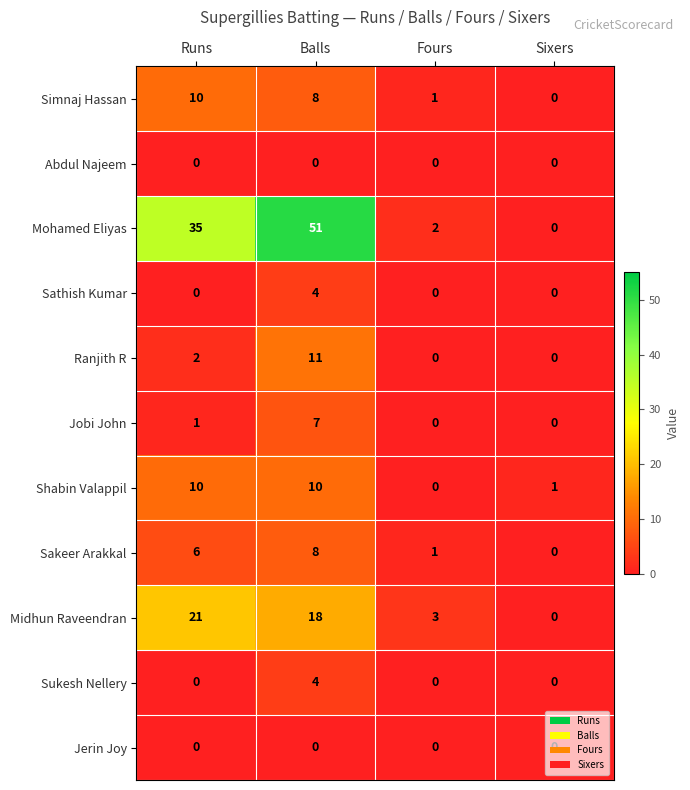

List the labels in order of Midhun Raveendran value, largest first.

Runs, Balls, Fours, Sixers